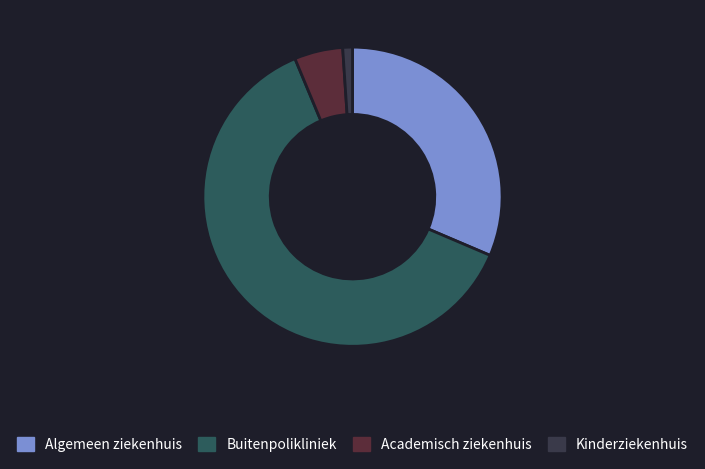

How many segments does this pie chart have?

4